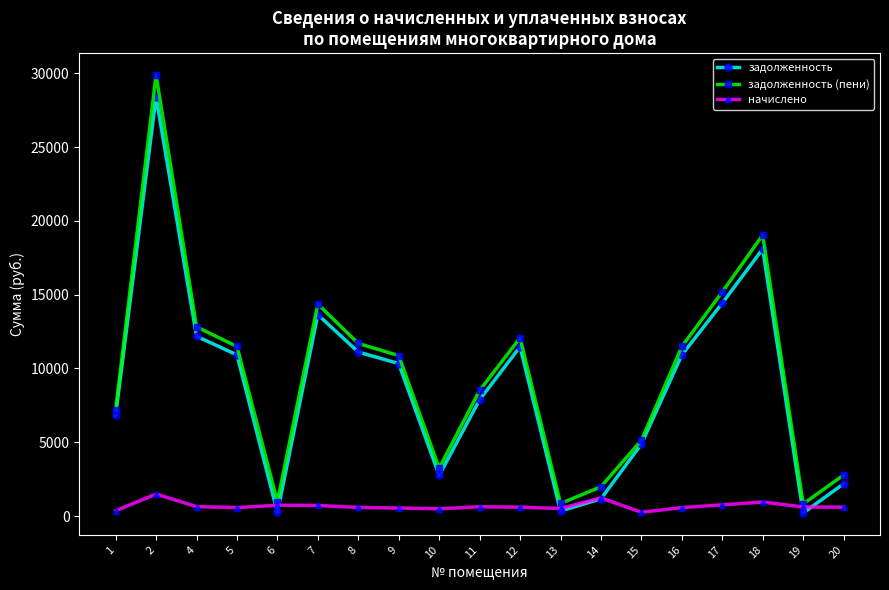

Which series has the largest total across all categories?

задолженность (пени)